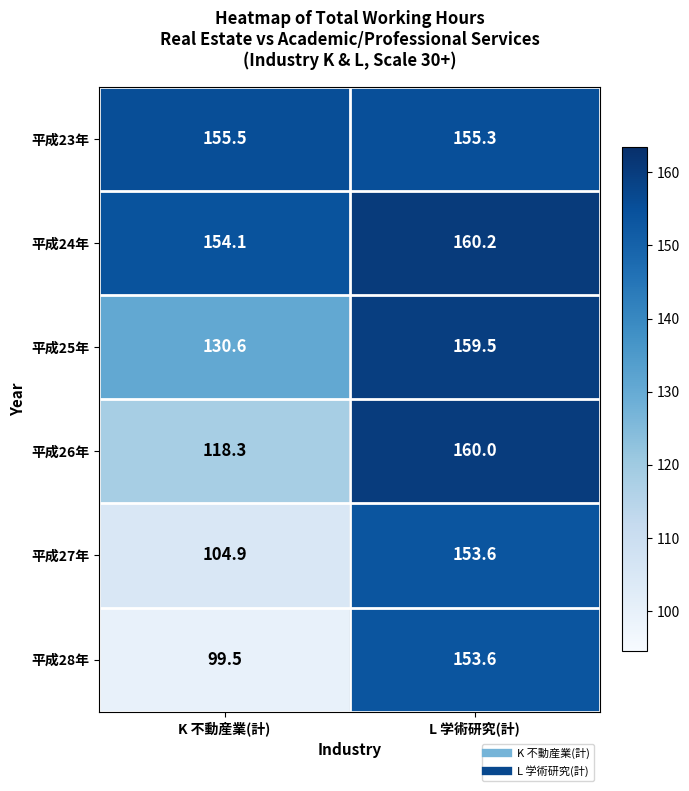

Rank the categories by 平成25年 value from highest to lowest.

L 学術研究(計), K 不動産業(計)